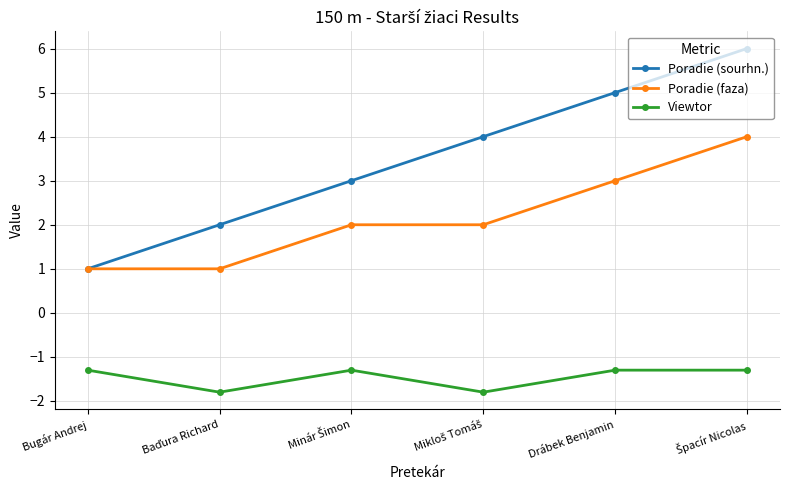

List the series in order of their peak value, lowest first.

Viewtor, Poradie (faza), Poradie (sourhn.)